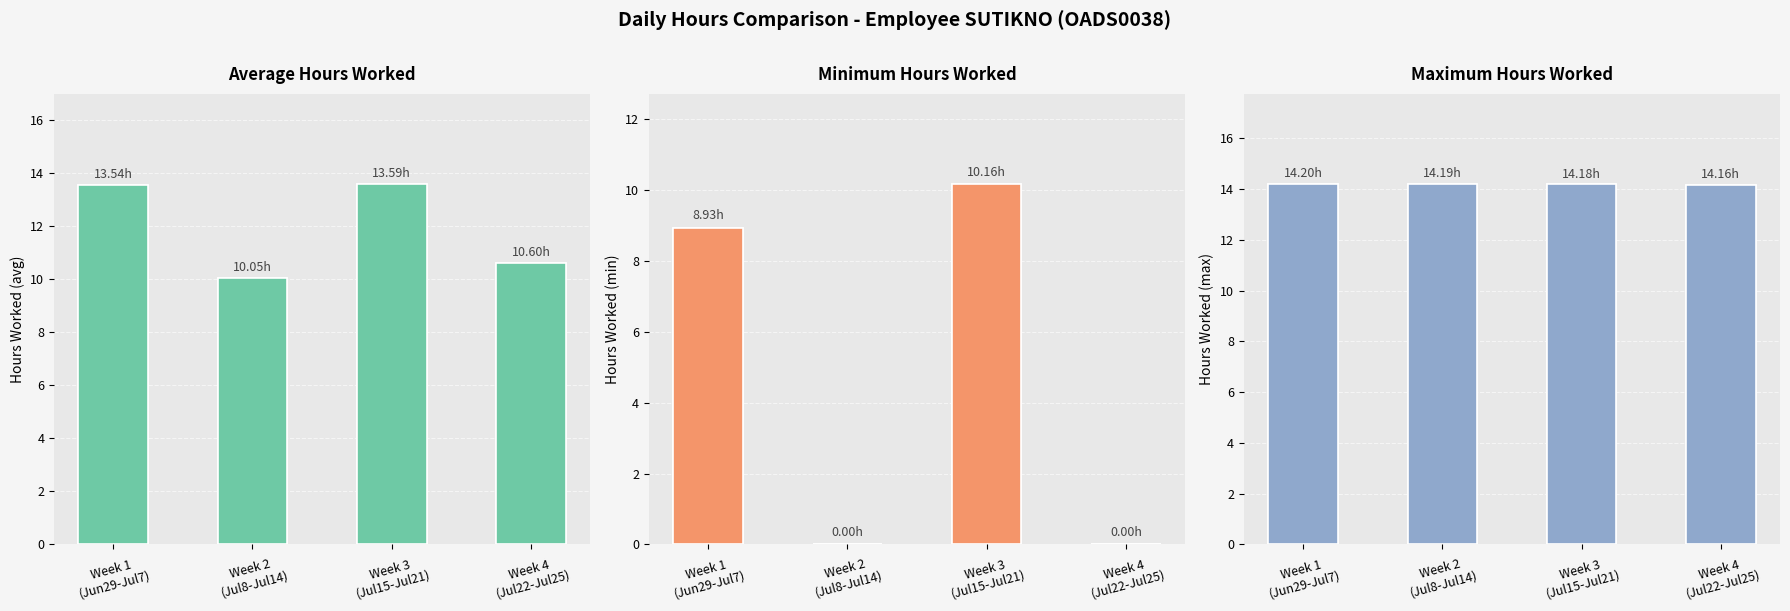

Where is Average Hours Worked nearest to the value 11?

Week 4
(Jul22-Jul25)